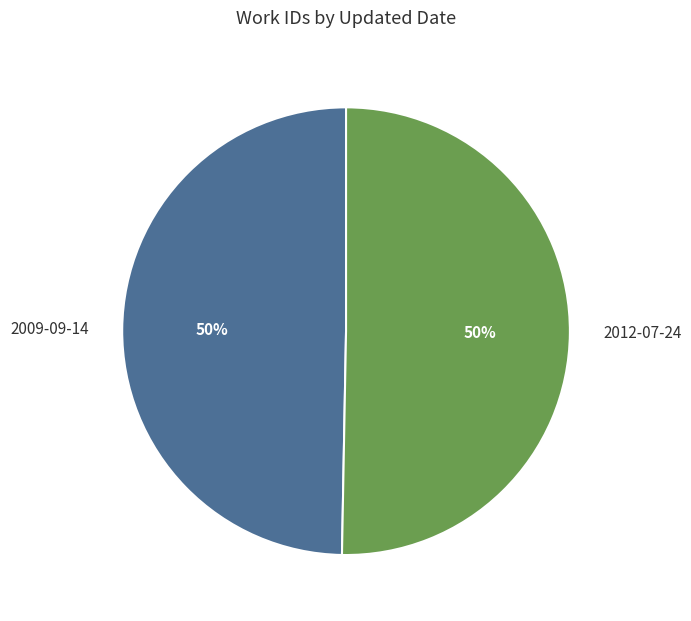

Is it true that 2012-07-24 is 50% of the pie?

True